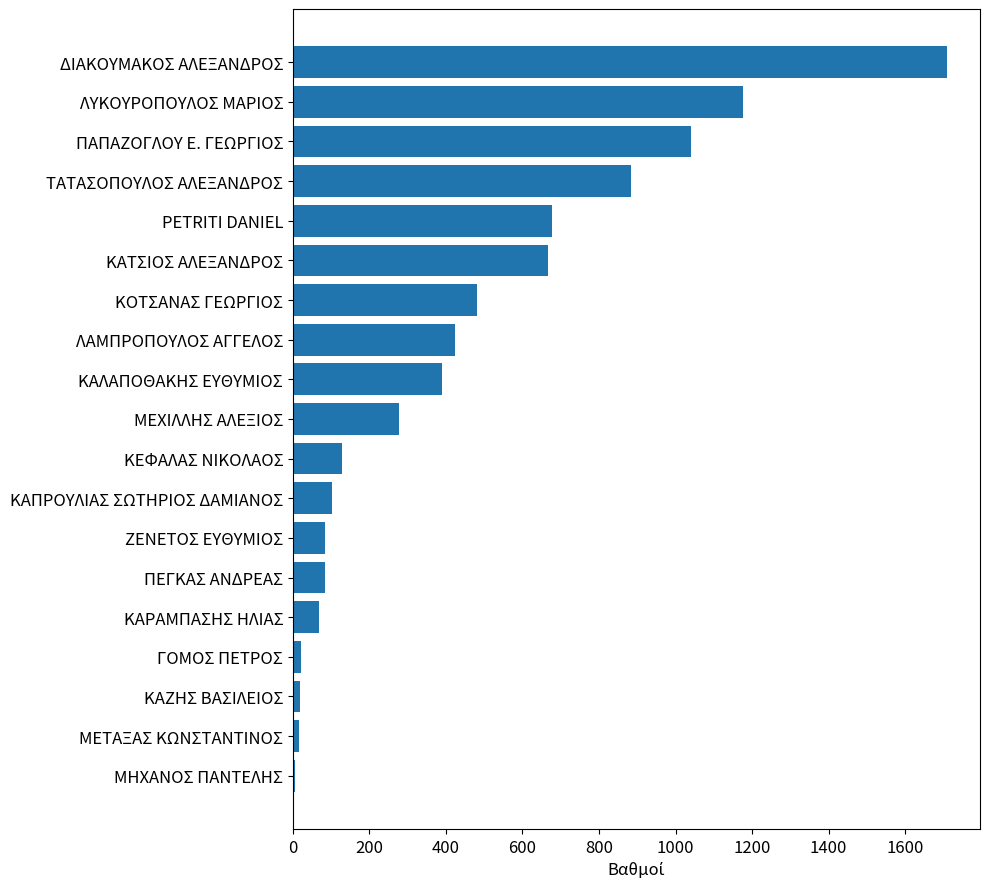

The value at ΚΕΦΑΛΑΣ ΝΙΚΟΛAOΣ is 128.0. True or false?

True